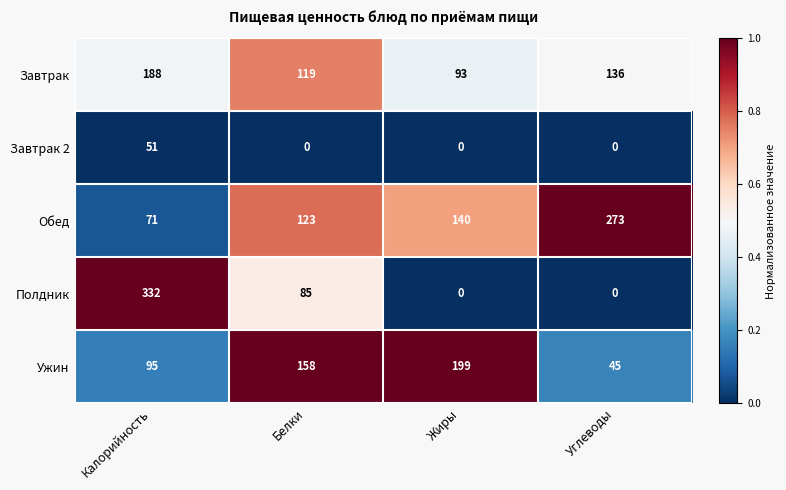

Is it true that Завтрак equals 188 at Калорийность?

True